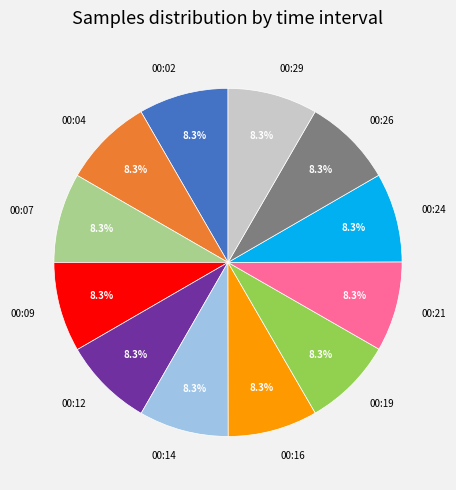

To the nearest percent, what is the combined percentage of 00:12 and 00:16?

17%